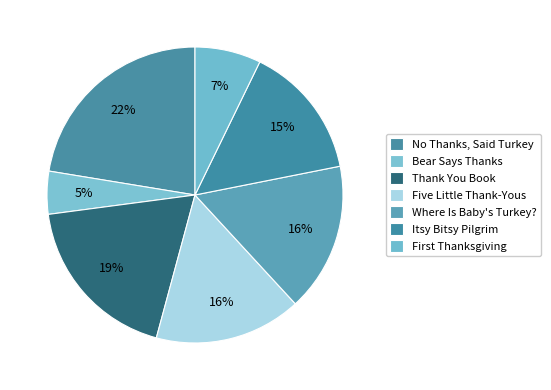

What is the ratio of the value at Where Is Baby's Turkey? to the value at Itsy Bitsy Pilgrim?

1.1